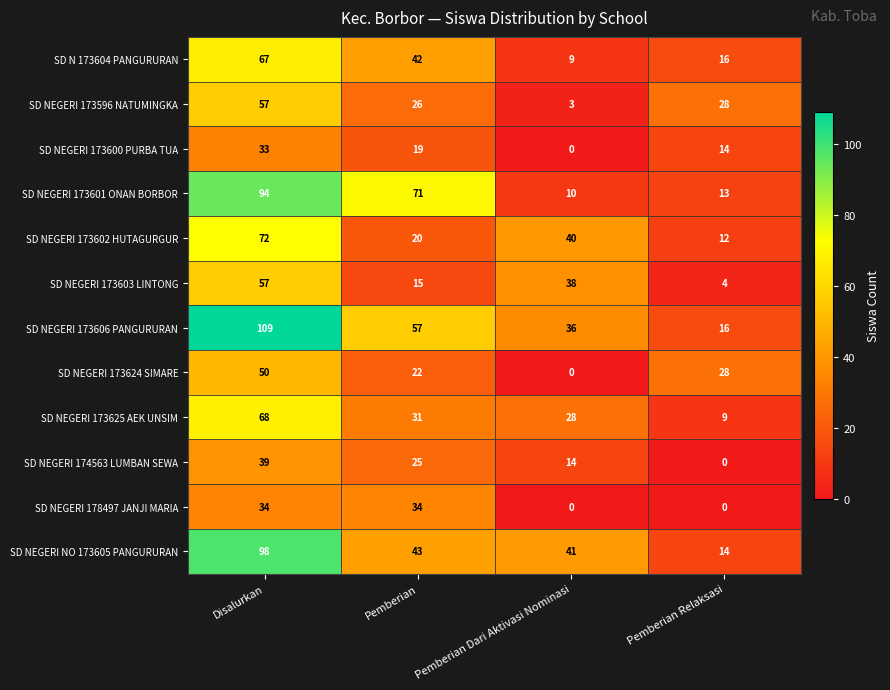

Which series has the widest spread of values?

SD NEGERI 173606 PANGURURAN